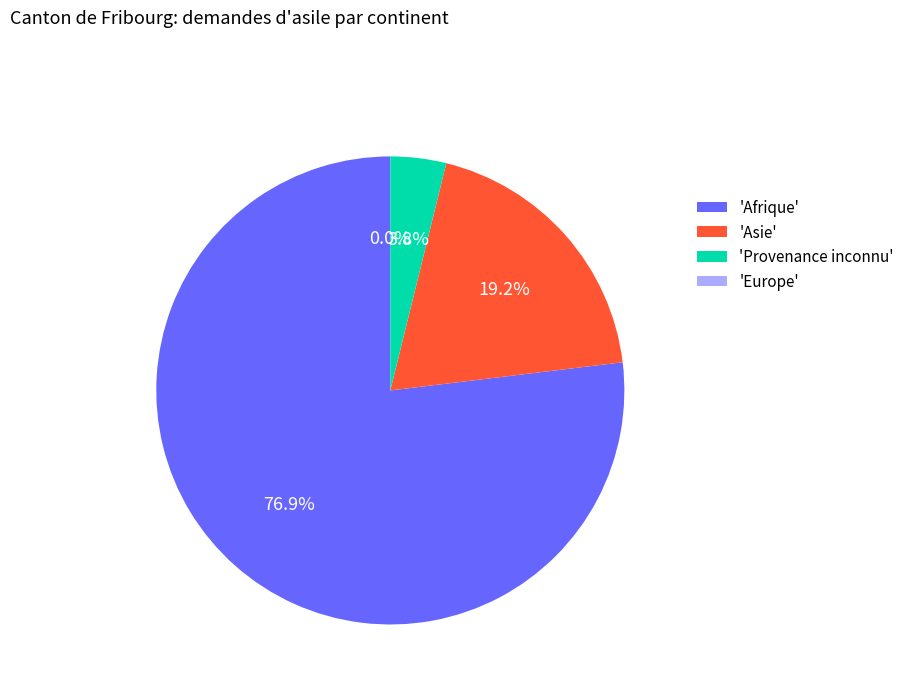

The Asie slice represents 31% of the pie. True or false?

False